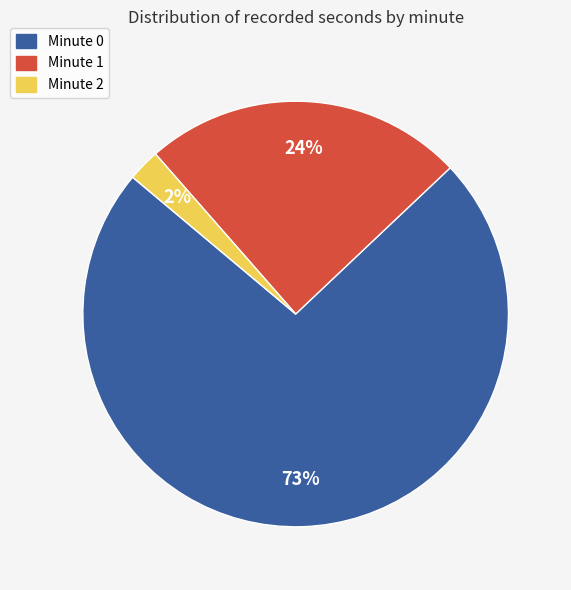

Is it true that Minute 1 is 24% of the pie?

True